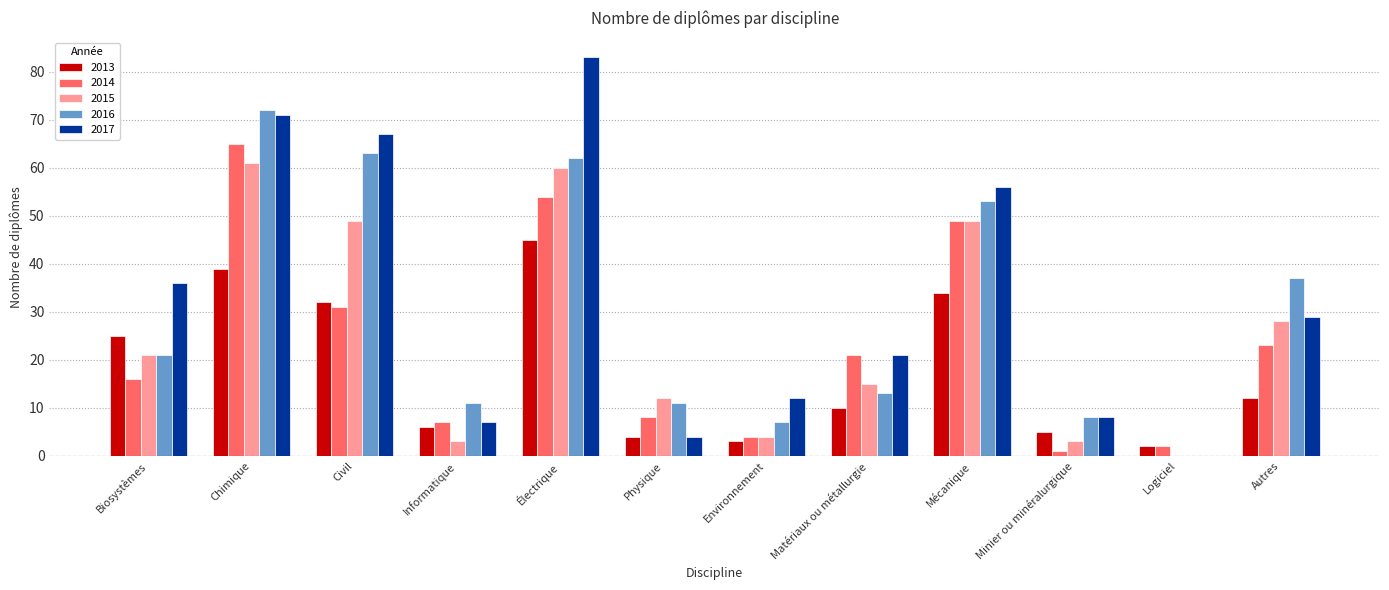

Between Civil and Mécanique, which series saw the biggest shift?

2014